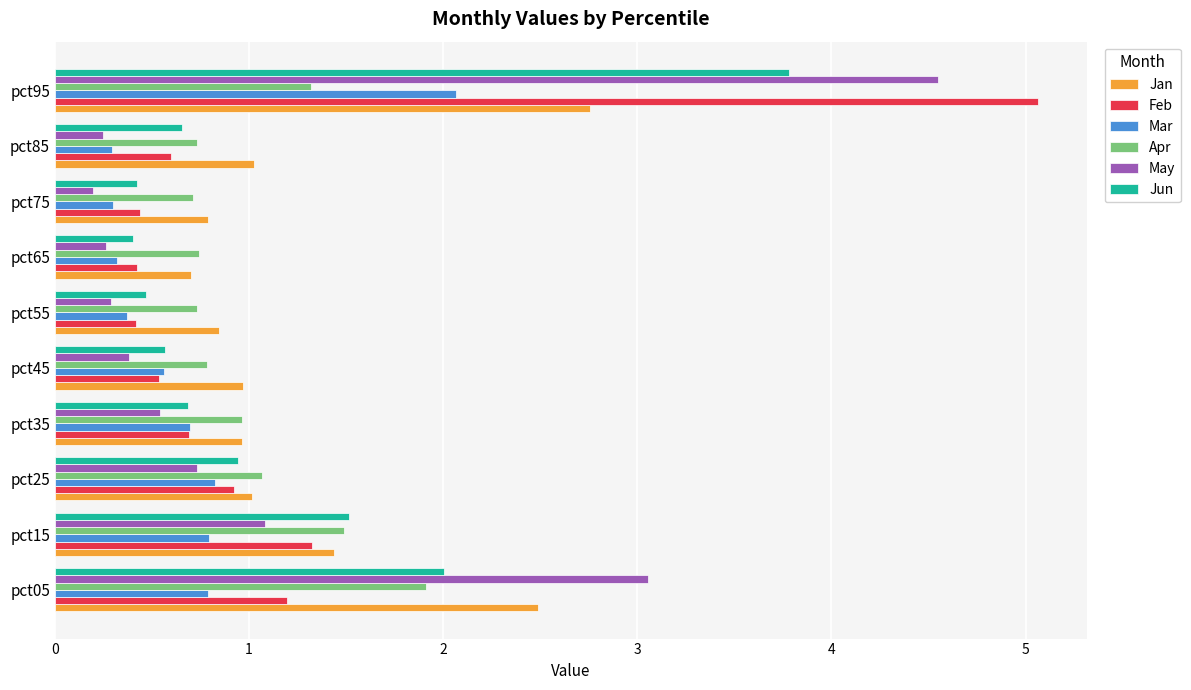

What is the sum of all Jun values?

11.4